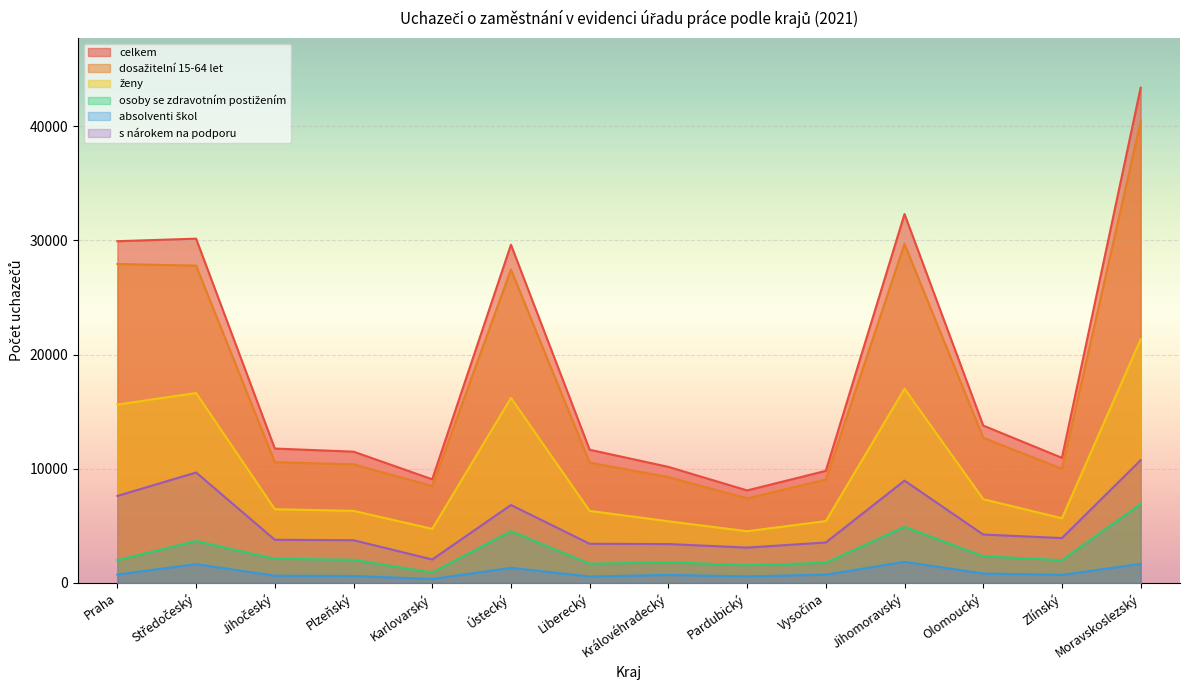

At which category does the chart reach its minimum across all series?

Karlovarský